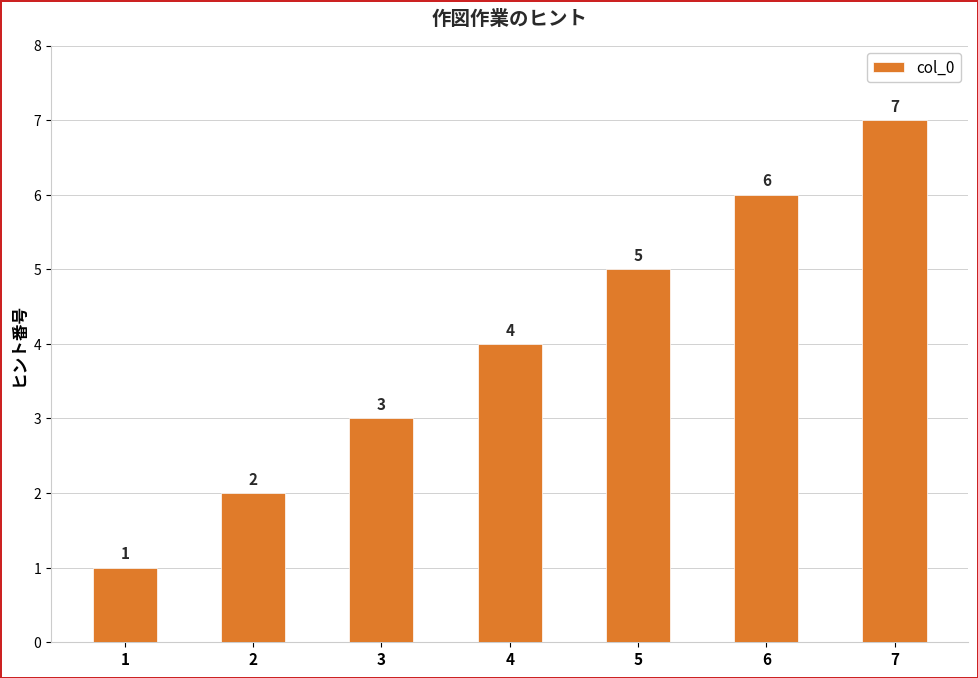

At which label is the value closest to 4?

4